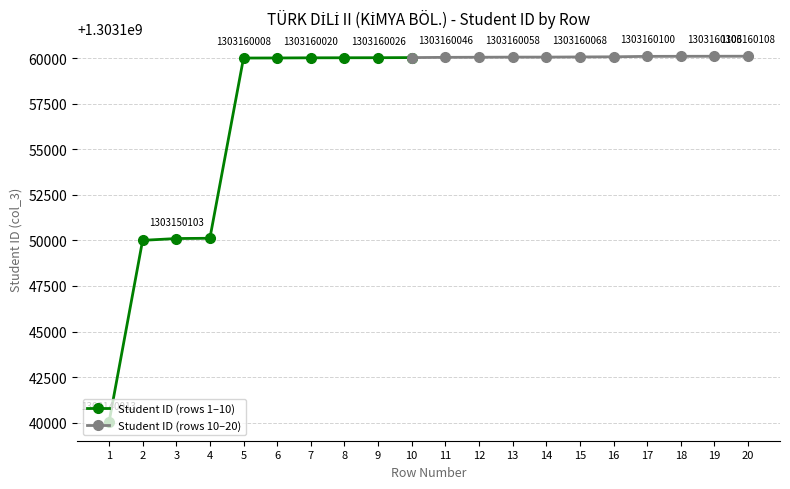

What is the maximum value shown in the chart?

1303160108